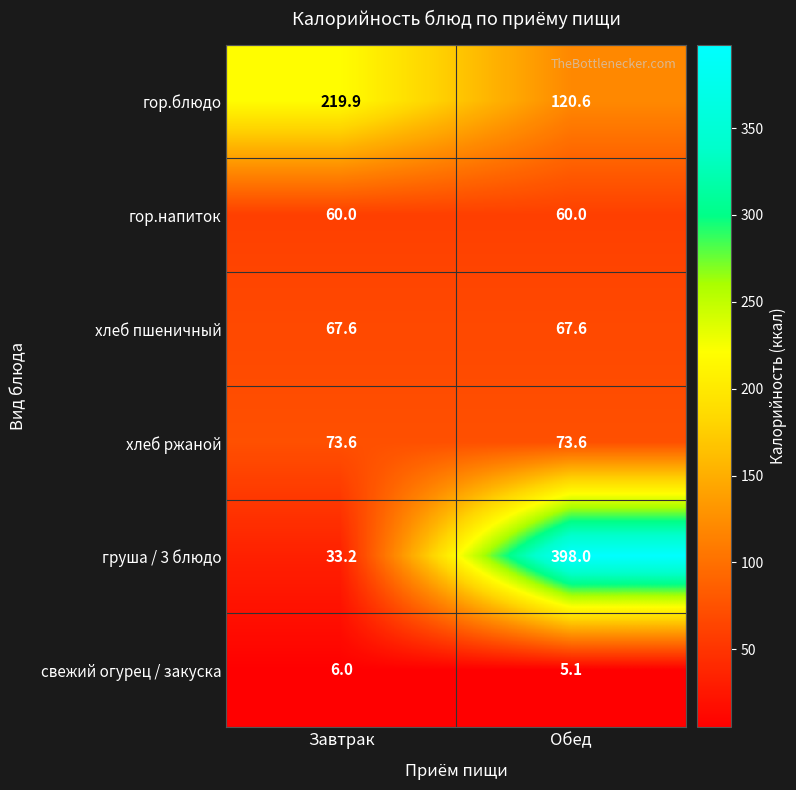

Which series has the widest spread of values?

груша / 3 блюдо